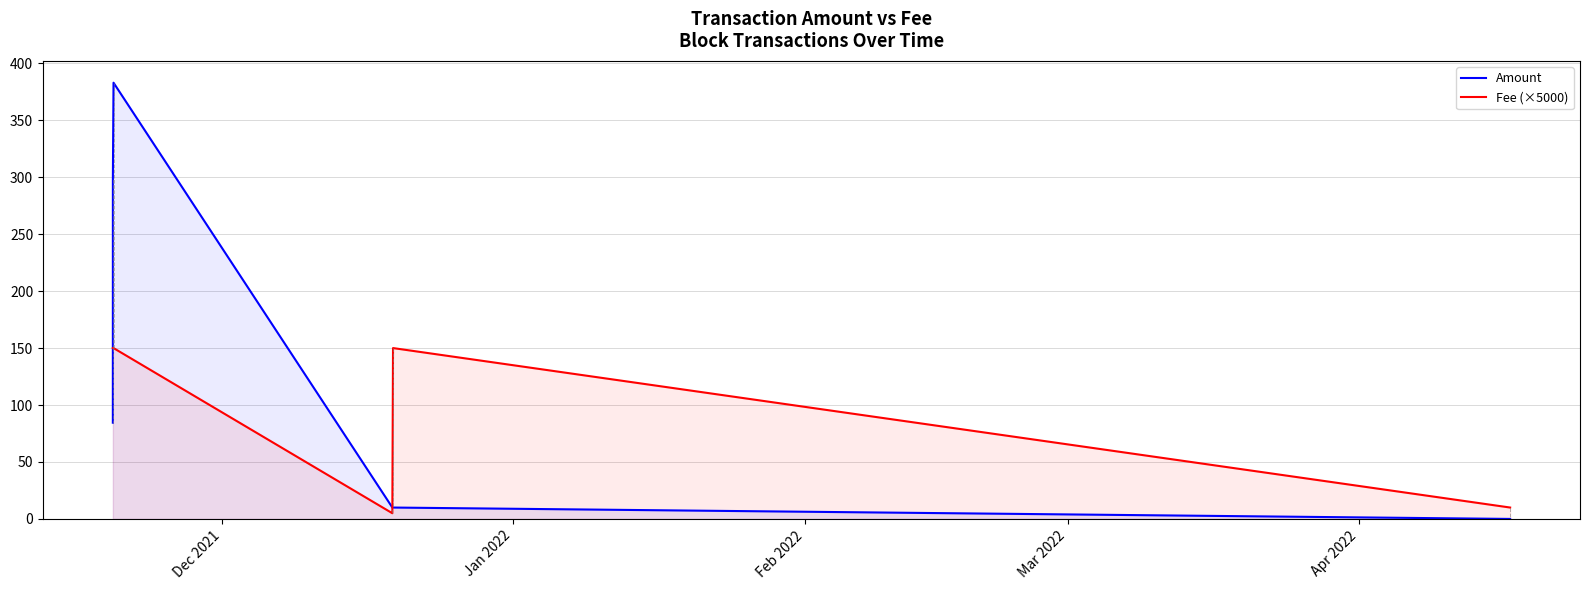

Rank the series by their maximum value, from lowest to highest.

Fee (×5000), Amount